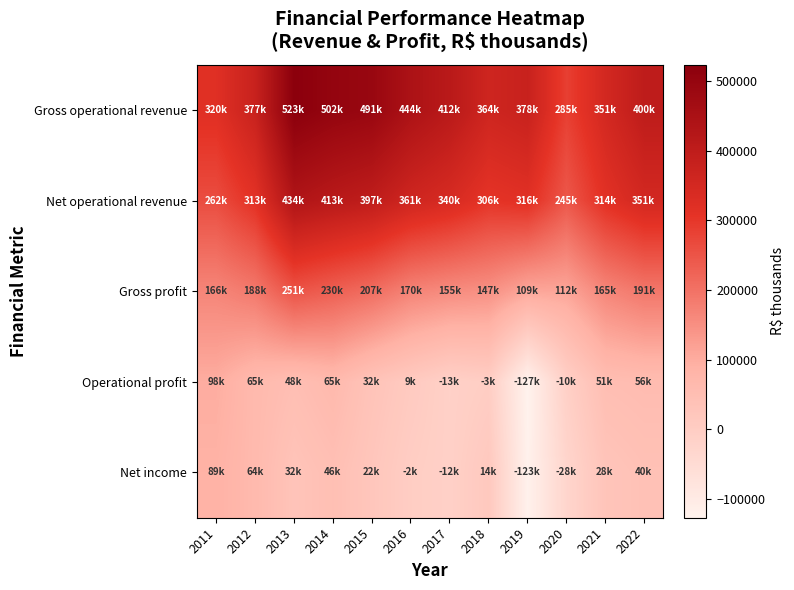

What is the greatest value displayed?

522864